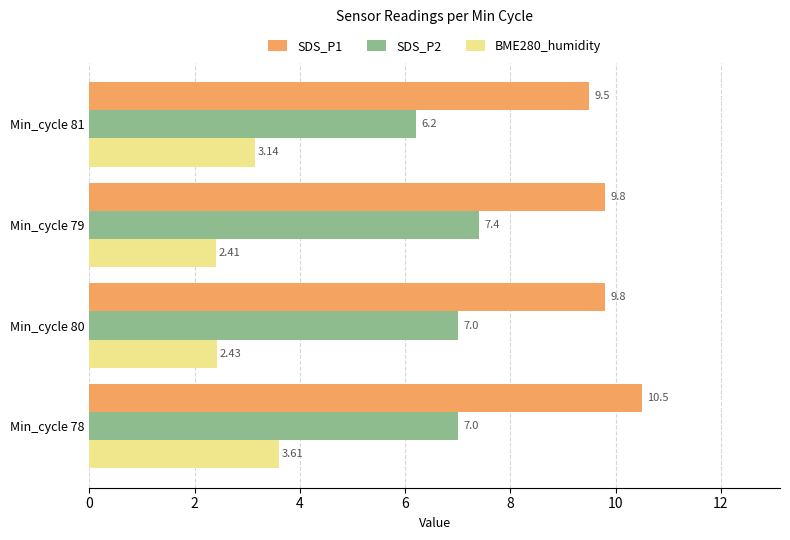

Which category has the lowest value across all series?

Min_cycle 79